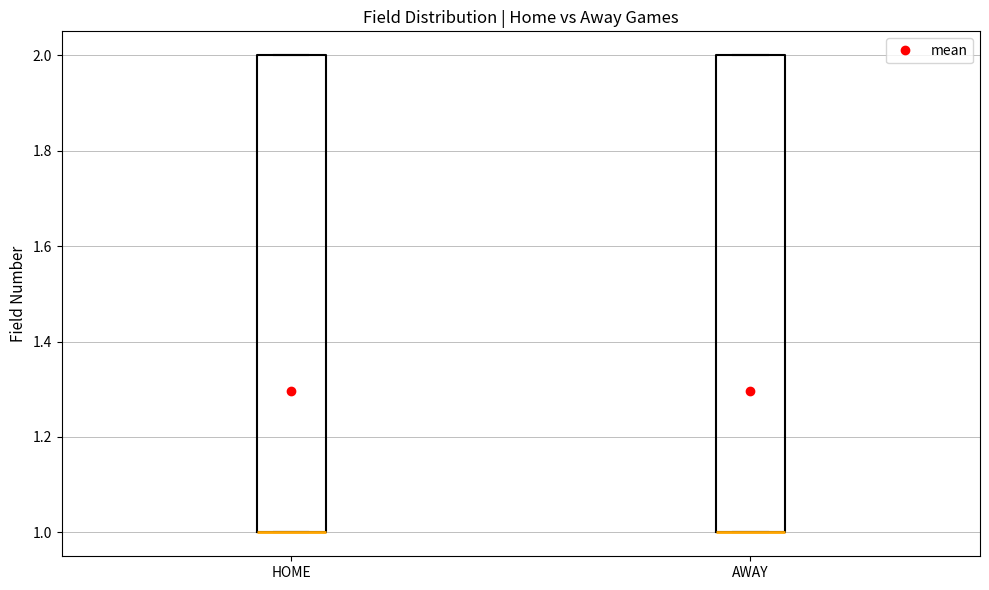

Where is the upper edge of the box for AWAY on the y-axis? The values are not printed on the chart, so give them approximately, as read against the axis.

2